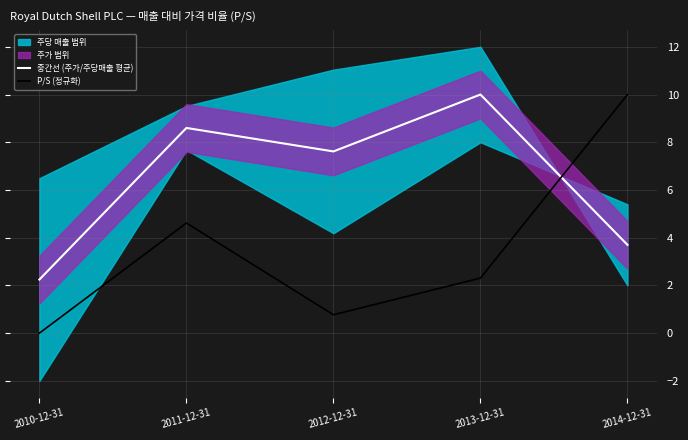

What position from the right is 2014-12-31?

1